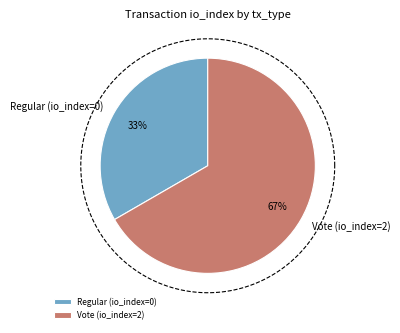

Which category has the biggest portion of the pie?

Vote (io_index=2)